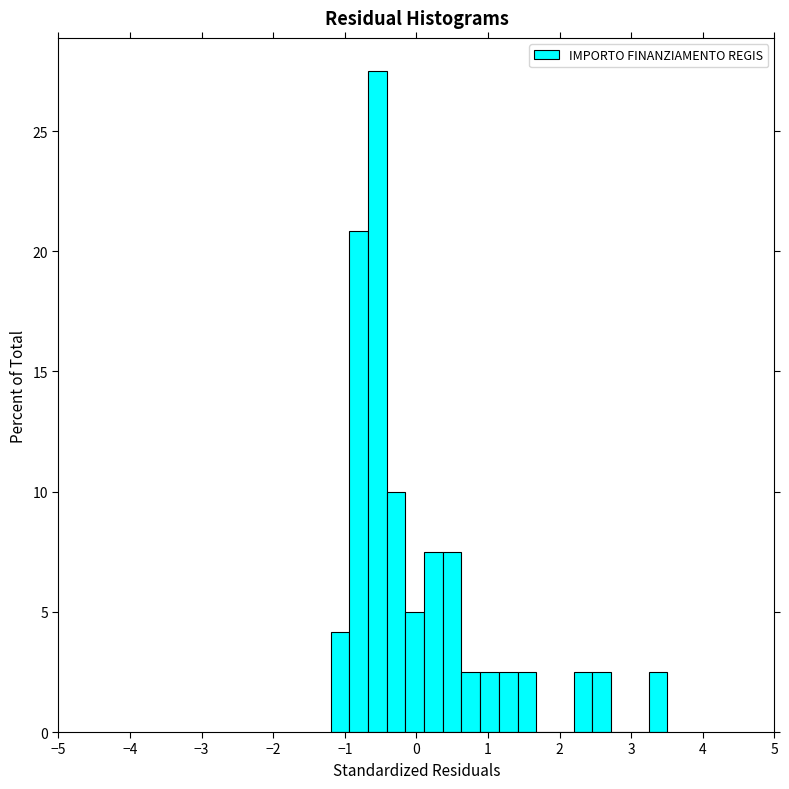

Around what value on the x-axis is the tallest bar? Give the approximate position of its centre, as read against the axis.

-0.5